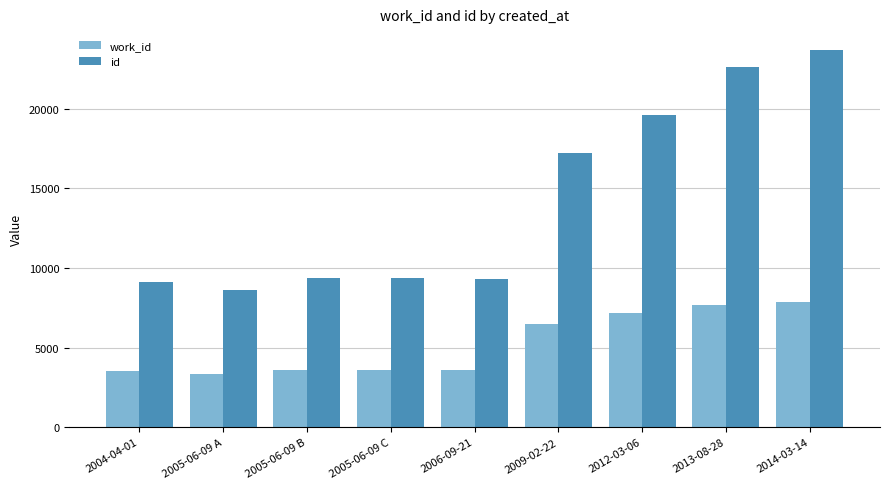

What is the total value across all series at 2006-09-21?

12876